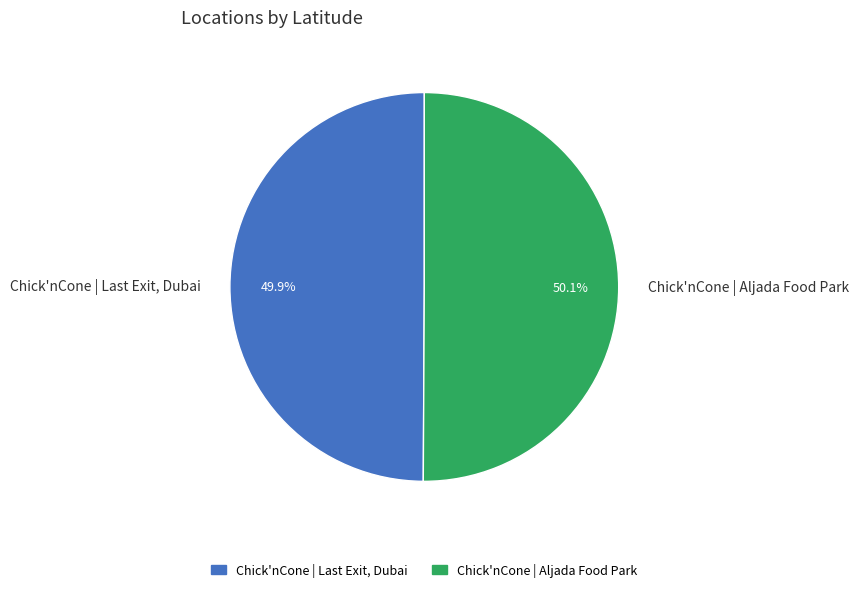

What portion of the pie excludes Chick'nCone | Aljada Food Park?

49.9%